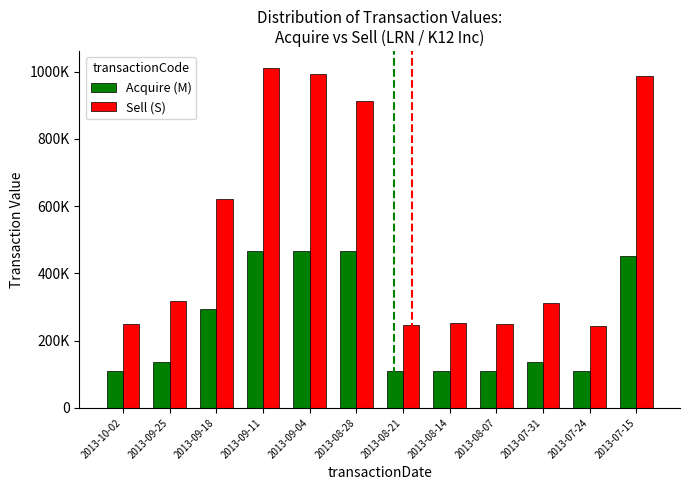

What is the sum of the Sell (S) values at 2013-10-02 and 2013-09-25?

566200